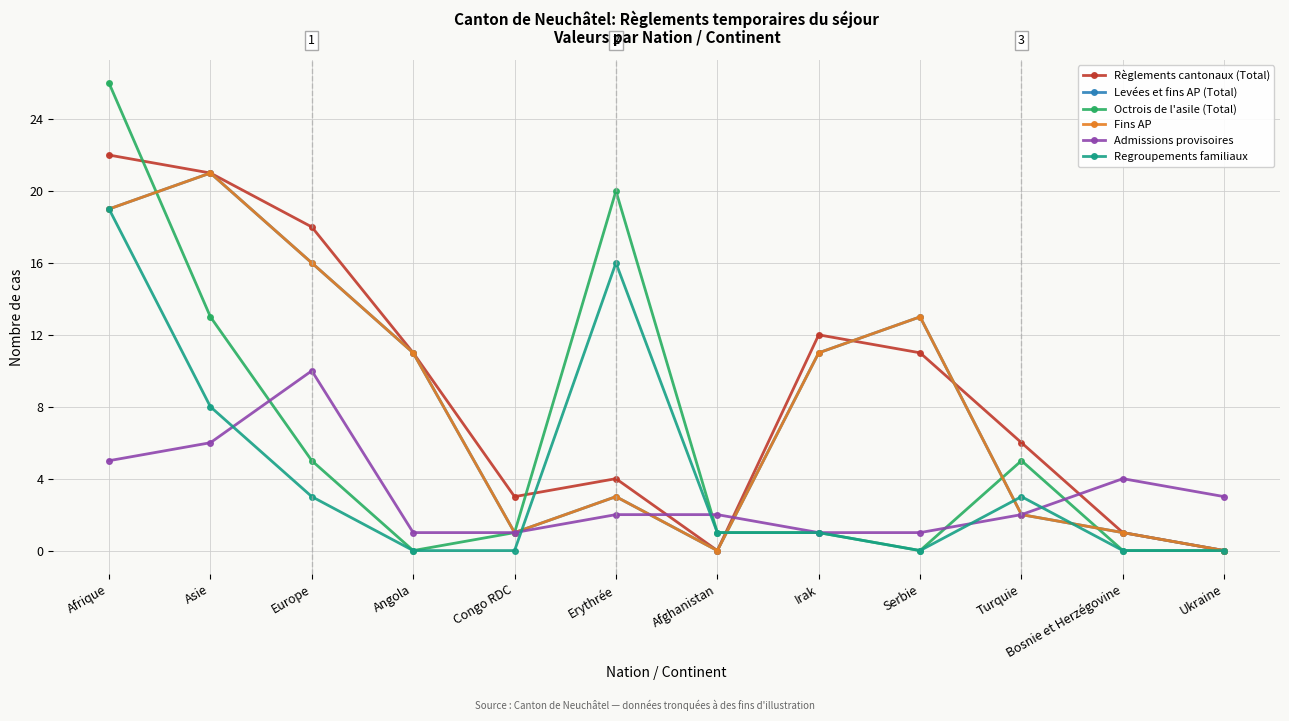

At which category does Levées et fins AP (Total) reach its first local valley?

Congo RDC